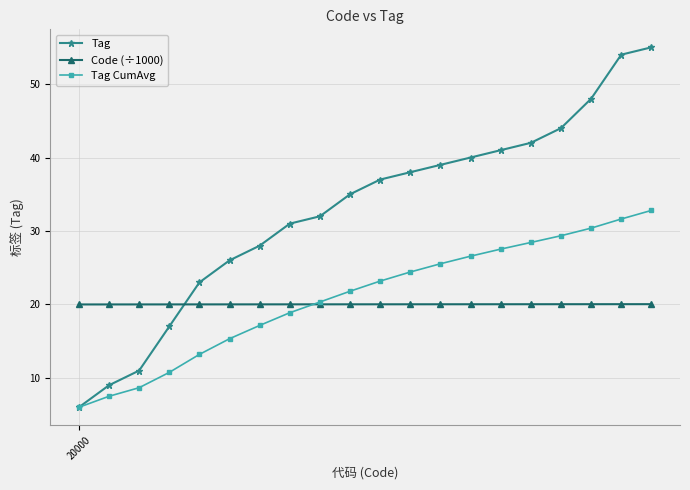

Reading left to right, extract all data points from this chart.

Tag: 6.0	9.0	11.0	17.0	23.0	26.0	28.0	31.0	32.0	35.0	37.0	38.0	39.0	40.0	41.0	42.0	44.0	48.0	54.0	55.0
Code (÷1000): 20.0	20.0	20.0	20.0	20.0	20.0	20.0	20.0	20.0	20.0	20.0	20.0	20.0	20.0	20.0	20.0	20.0	20.0	20.0	20.0
Tag CumAvg: 6.0	7.5	8.7	10.8	13.2	15.3	17.1	18.9	20.3	21.8	23.2	24.4	25.5	26.6	27.5	28.4	29.4	30.4	31.6	32.8